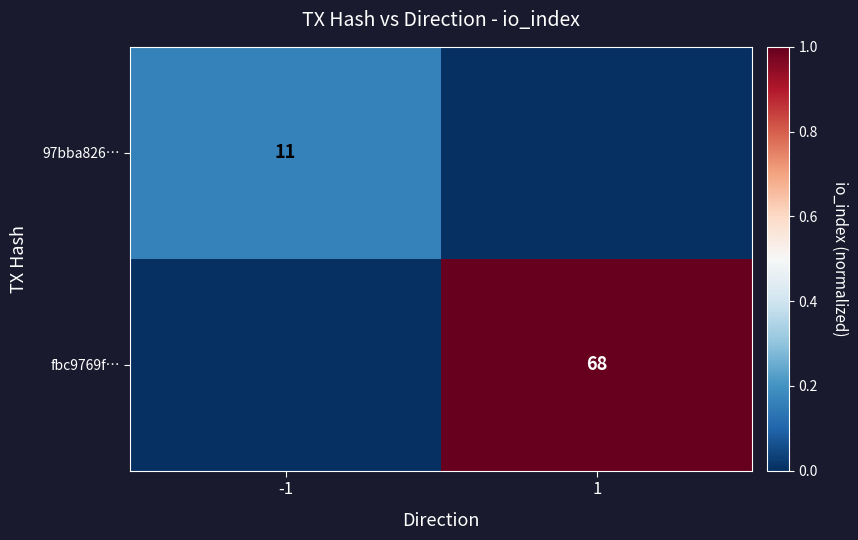

Is it true that fbc9769f… equals 68 at 1?

True